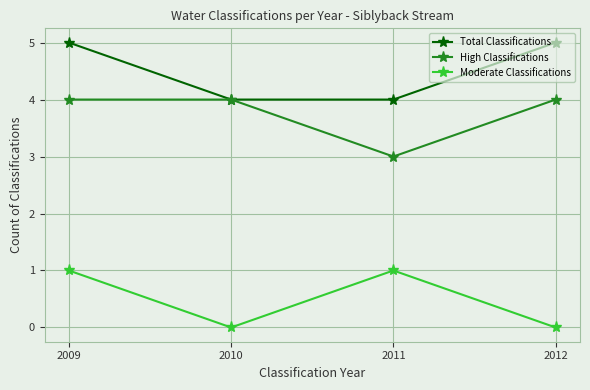

List the series in order of their overall mean, lowest first.

Moderate Classifications, High Classifications, Total Classifications